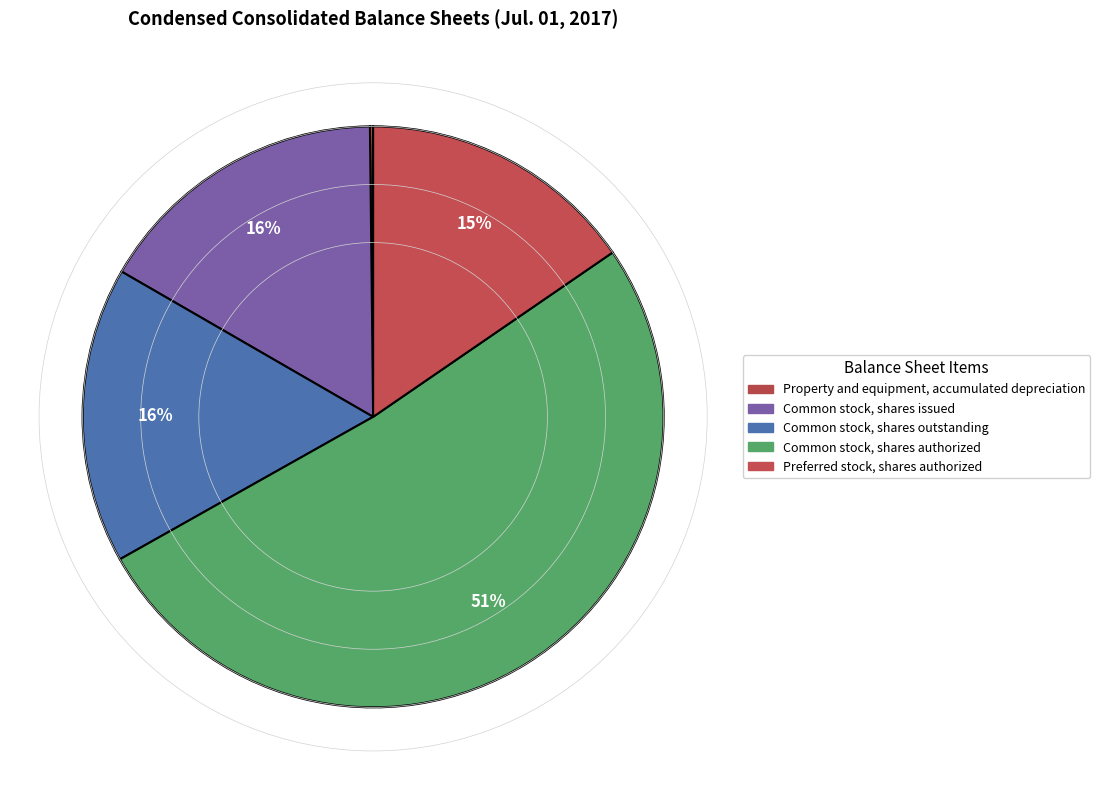

To the nearest percent, what is the difference between the Common stock, shares authorized and Preferred stock, shares authorized slice percentages?

36%